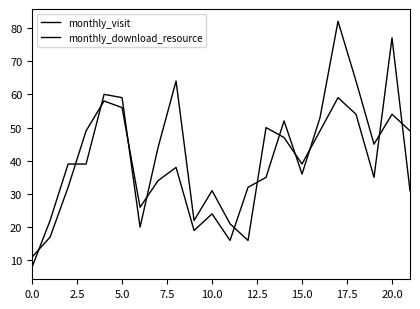

Does the chart have visible grid lines?

No